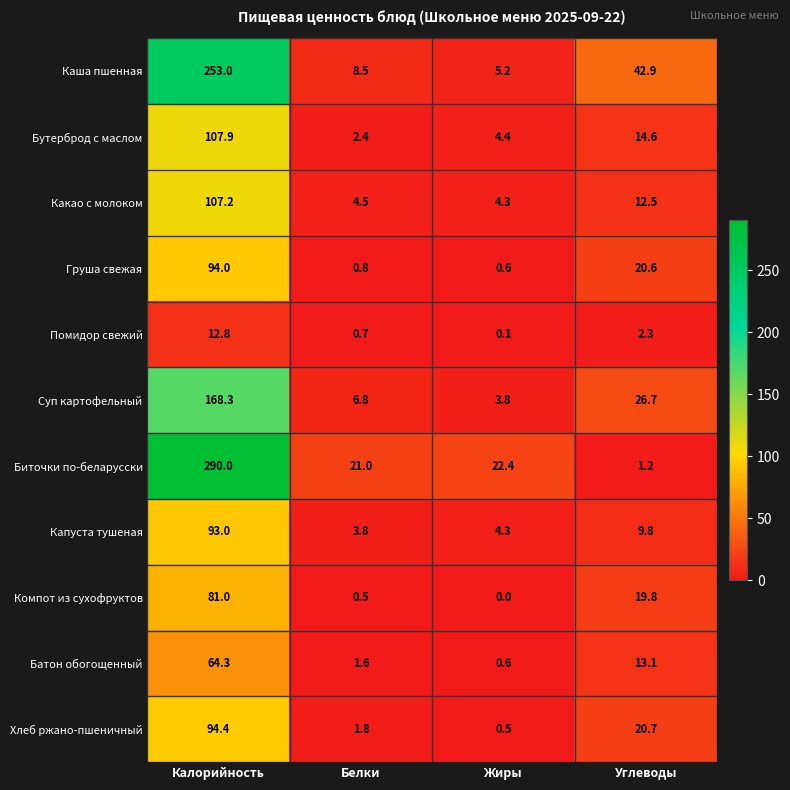

The value of Биточки по-беларусски at Калорийность is 290.0. True or false?

True